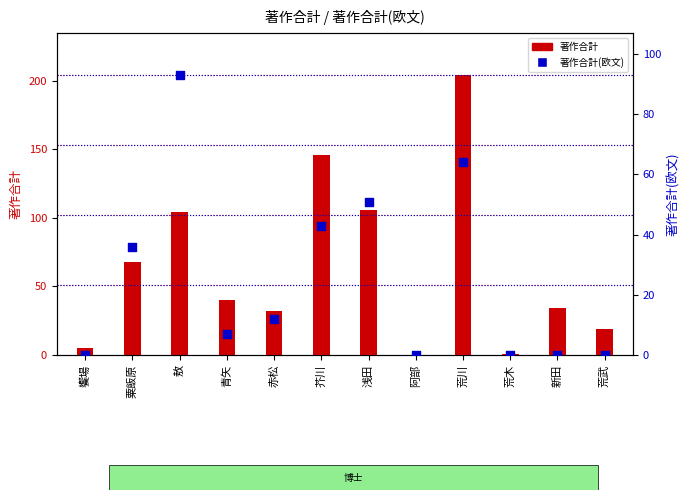

Which series contains the lowest Y value?

著作合計